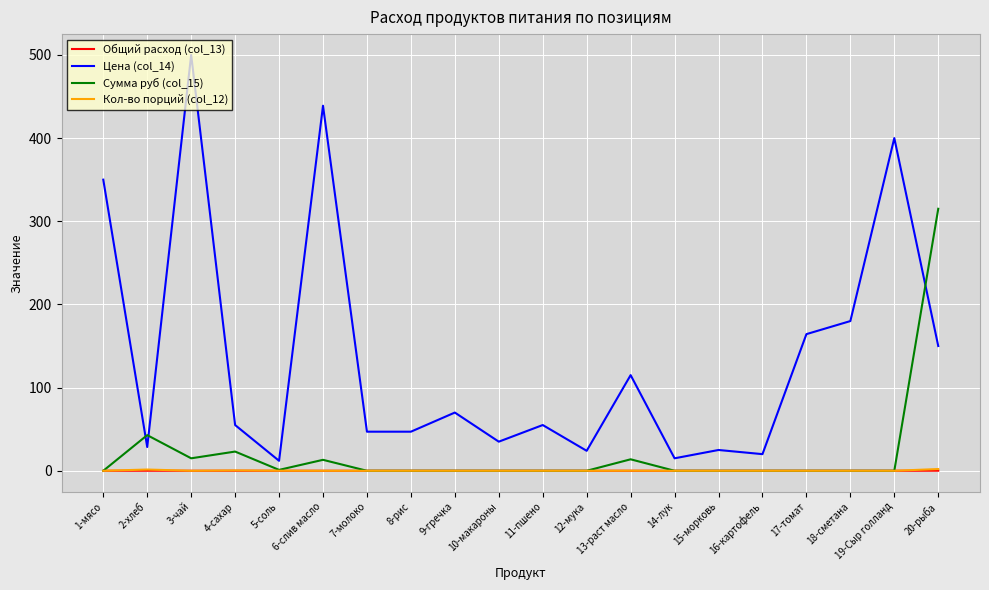

True or false: Кол-во порций (col_12) and Цена (col_14) intersect in this chart.

False